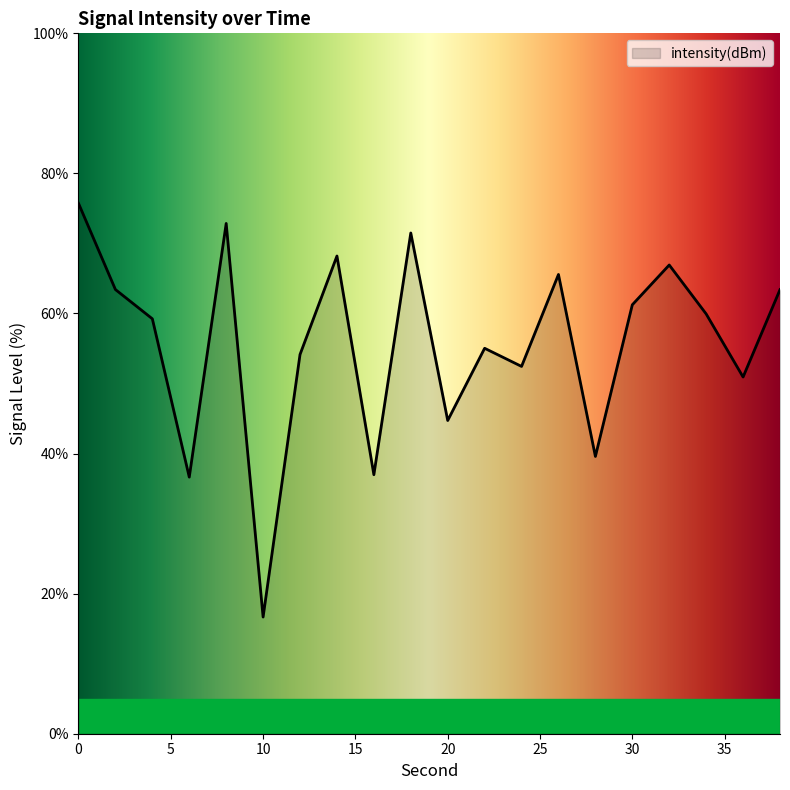

What is the difference between the maximum and minimum values?

59.1